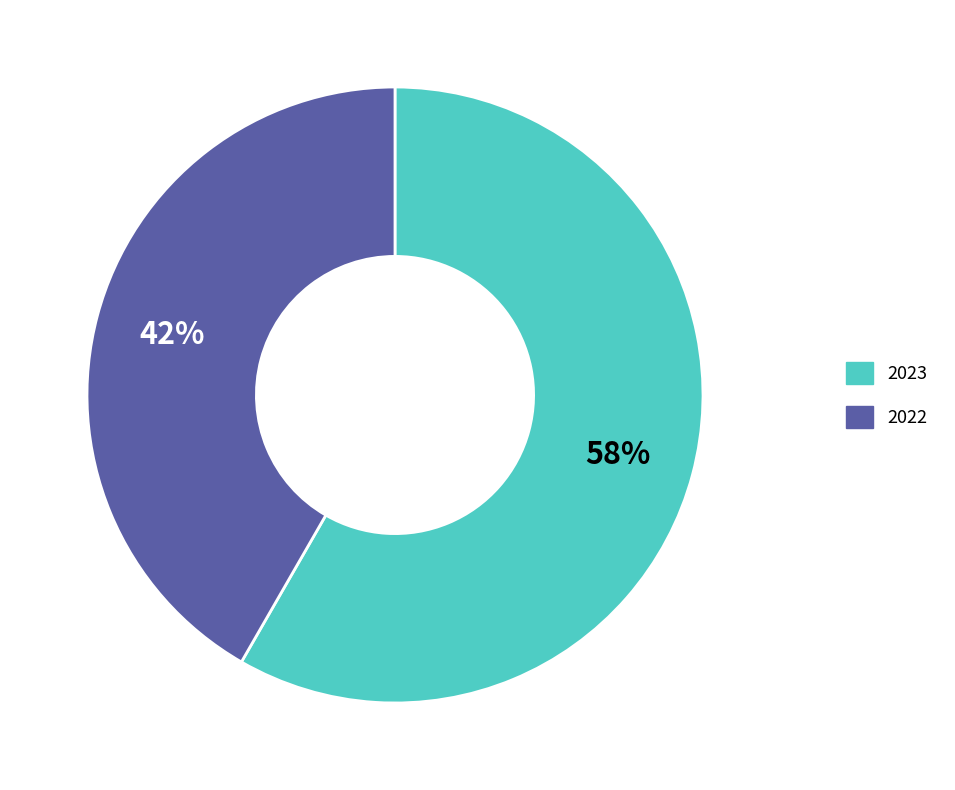

Is the sum of 2023 and 2022 greater than half?

Yes